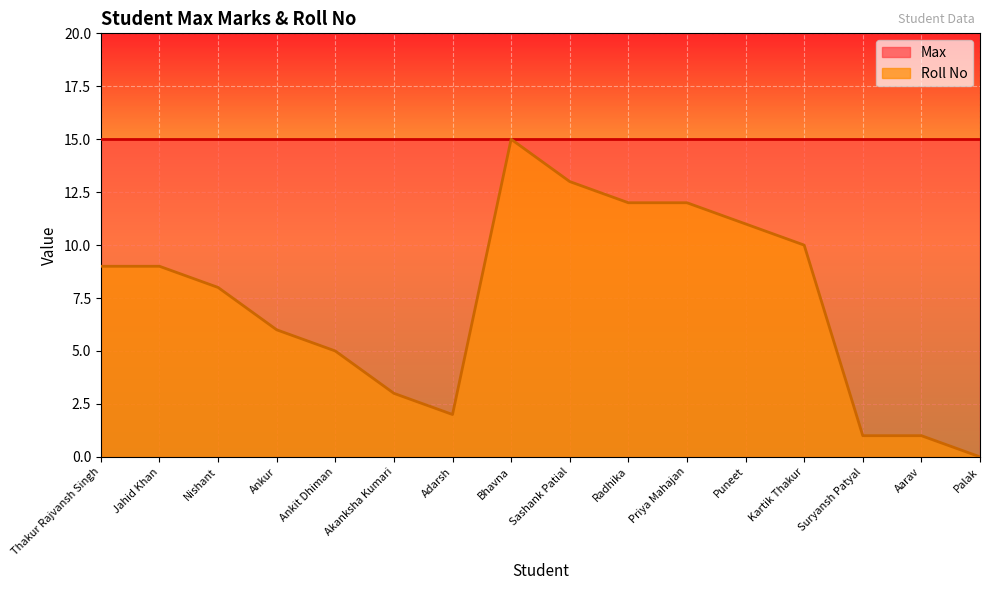

What is the value of the 3rd point from the left?

8